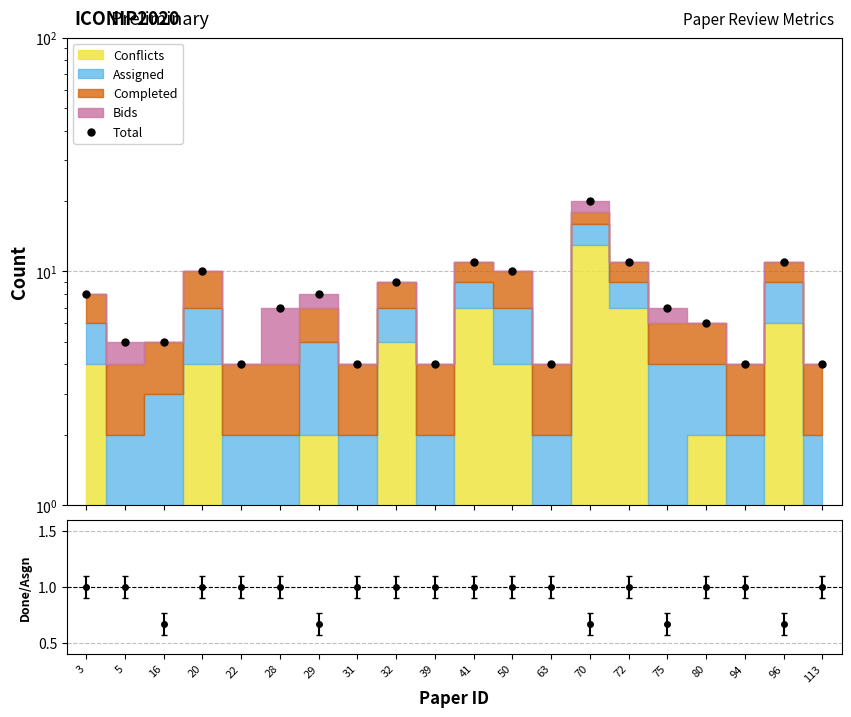

What is the value of the 14th point from the left?

20